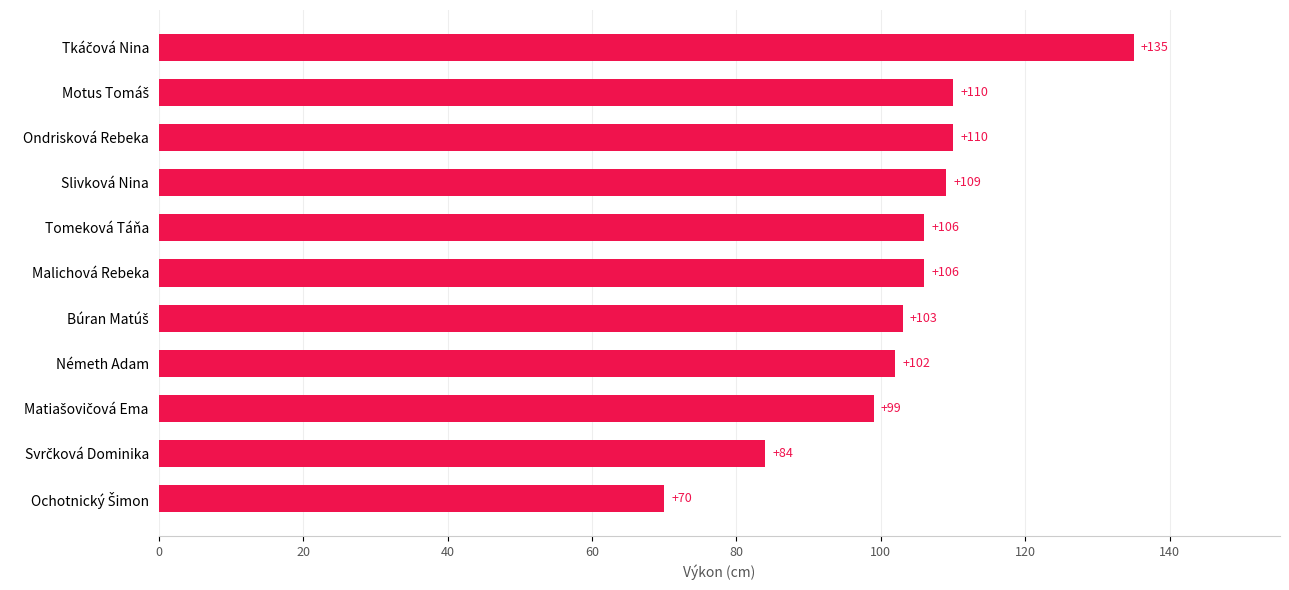

What is the ratio of the value at Malichová Rebeka to the value at Slivková Nina?

1.0